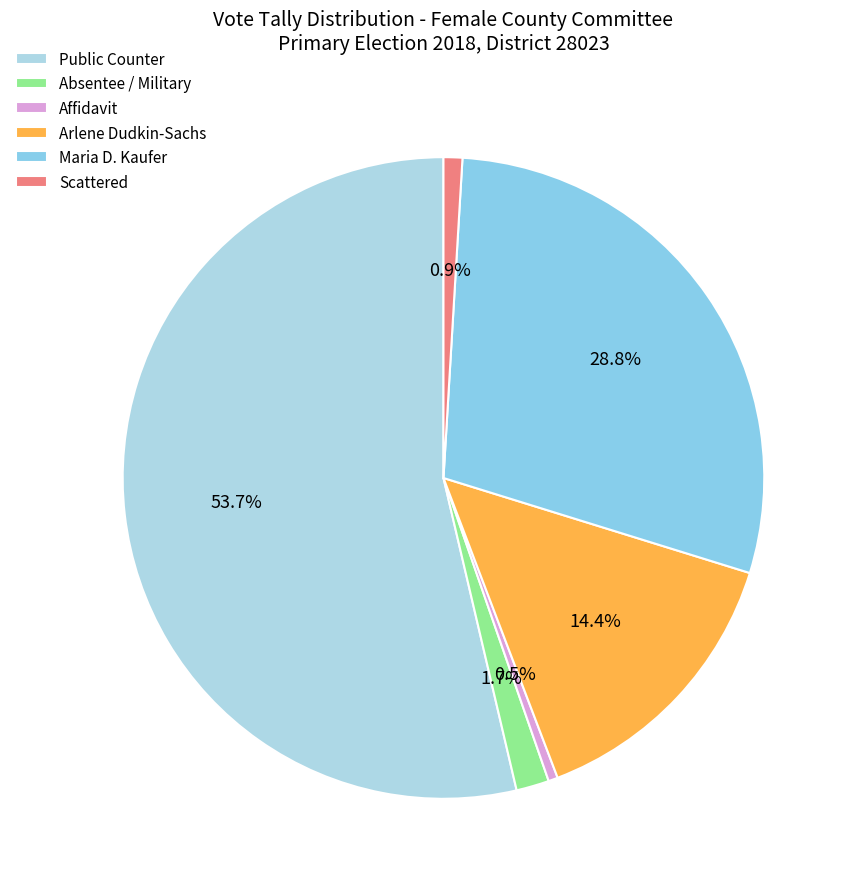

To the nearest percent, what is the difference between the largest and smallest slice percentages?

53%